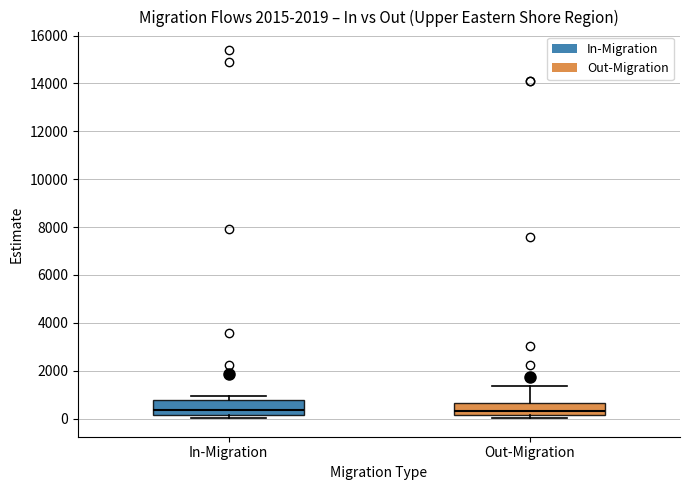

Reading left to right, transcribe this box plot: for each box, give where its median line is, the range the box spans, and where its two whiskers end, as read against the y-axis. The values are not printed on the chart, so give them approximately, as read against the axis.

In-Migration: median 400, box 200 to 800, whiskers 0 to 1000
Out-Migration: median 400, box 200 to 600, whiskers 0 to 1400